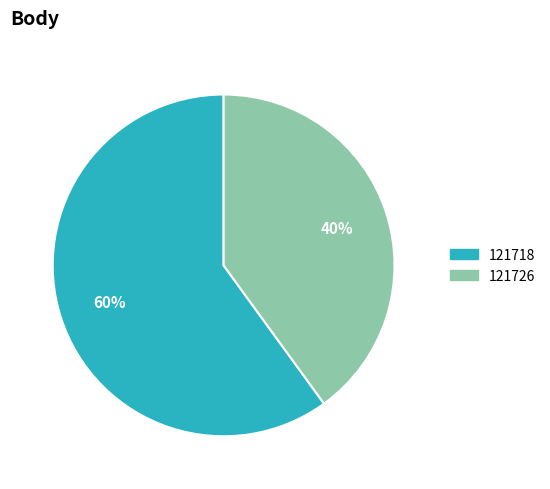

Which has a higher value, 121726 or 121718?

121718